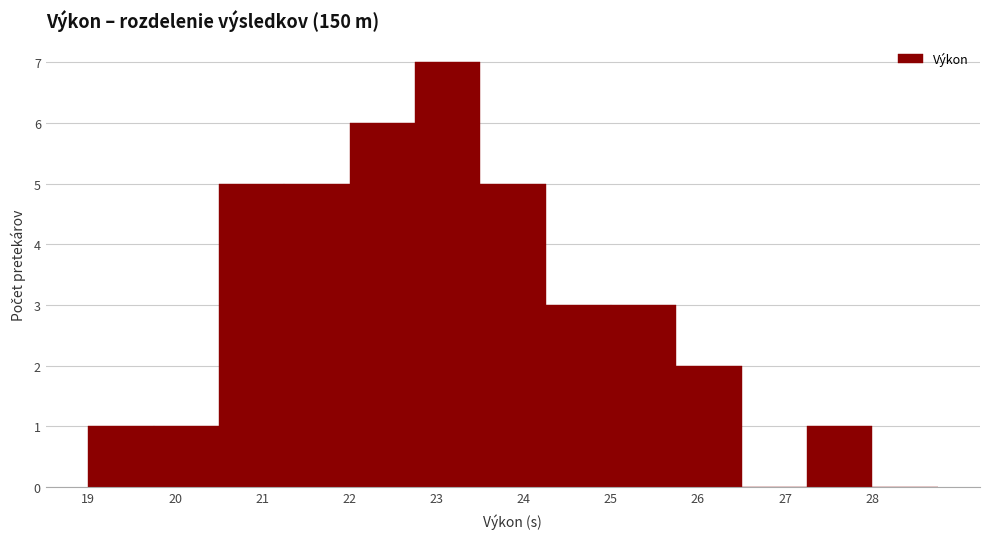

Which range on the x-axis has the tallest bar?

22.75 to 23.50